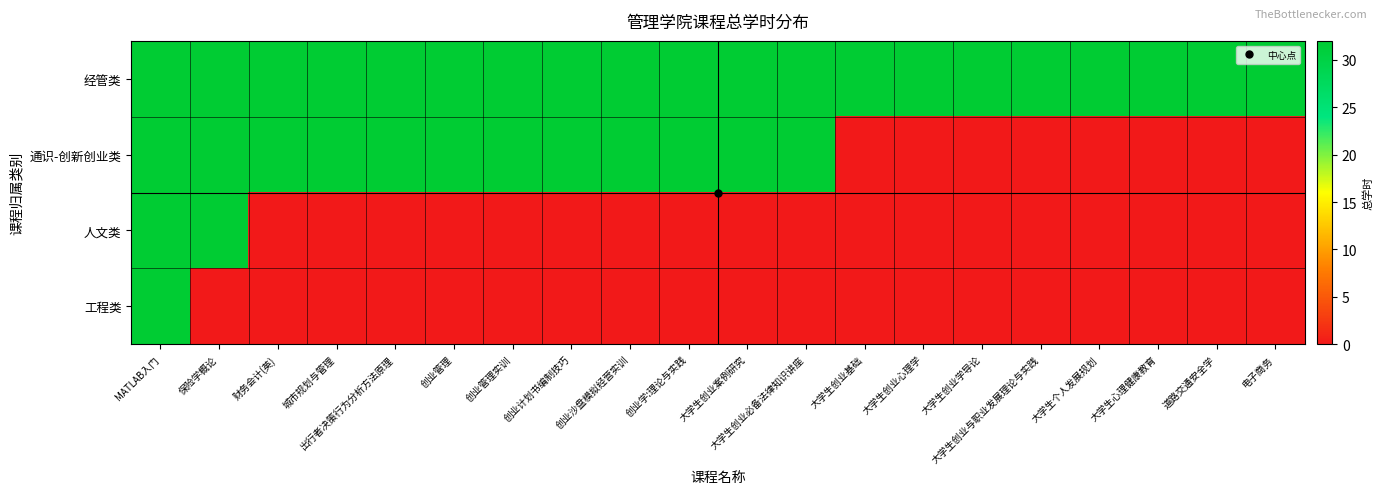

Reading left to right, list all the values displayed in this chart.

经管类: MATLAB入门=32	保险学概论=32	财务会计(英)=32	城市规划与管理=32	出行者决策行为分析方法原理=32	创业管理=32	创业管理实训=32	创业计划书编制技巧=32	创业沙盘模拟经营实训=32	创业学:理论与实践=32	大学生创业案例研究=32	大学生创业必备法律知识讲座=32	大学生创业基础=32	大学生创业心理学=32	大学生创业学导论=32	大学生创业与职业发展理论与实践=32	大学生个人发展规划=32	大学生心理健康教育=32	道路交通安全学=32	电子商务=32
通识-创新创业类: MATLAB入门=32	保险学概论=32	财务会计(英)=32	城市规划与管理=32	出行者决策行为分析方法原理=32	创业管理=32	创业管理实训=32	创业计划书编制技巧=32	创业沙盘模拟经营实训=32	创业学:理论与实践=32	大学生创业案例研究=32	大学生创业必备法律知识讲座=32	大学生创业基础=0	大学生创业心理学=0	大学生创业学导论=0	大学生创业与职业发展理论与实践=0	大学生个人发展规划=0	大学生心理健康教育=0	道路交通安全学=0	电子商务=0
人文类: MATLAB入门=32	保险学概论=32	财务会计(英)=0	城市规划与管理=0	出行者决策行为分析方法原理=0	创业管理=0	创业管理实训=0	创业计划书编制技巧=0	创业沙盘模拟经营实训=0	创业学:理论与实践=0	大学生创业案例研究=0	大学生创业必备法律知识讲座=0	大学生创业基础=0	大学生创业心理学=0	大学生创业学导论=0	大学生创业与职业发展理论与实践=0	大学生个人发展规划=0	大学生心理健康教育=0	道路交通安全学=0	电子商务=0
工程类: MATLAB入门=32	保险学概论=0	财务会计(英)=0	城市规划与管理=0	出行者决策行为分析方法原理=0	创业管理=0	创业管理实训=0	创业计划书编制技巧=0	创业沙盘模拟经营实训=0	创业学:理论与实践=0	大学生创业案例研究=0	大学生创业必备法律知识讲座=0	大学生创业基础=0	大学生创业心理学=0	大学生创业学导论=0	大学生创业与职业发展理论与实践=0	大学生个人发展规划=0	大学生心理健康教育=0	道路交通安全学=0	电子商务=0